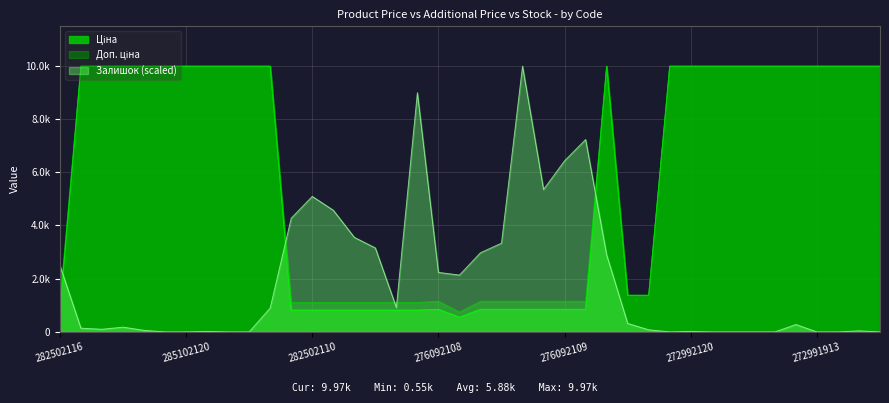

What is the difference between the maximum and minimum values in the Доп. ціна series?

9228.0